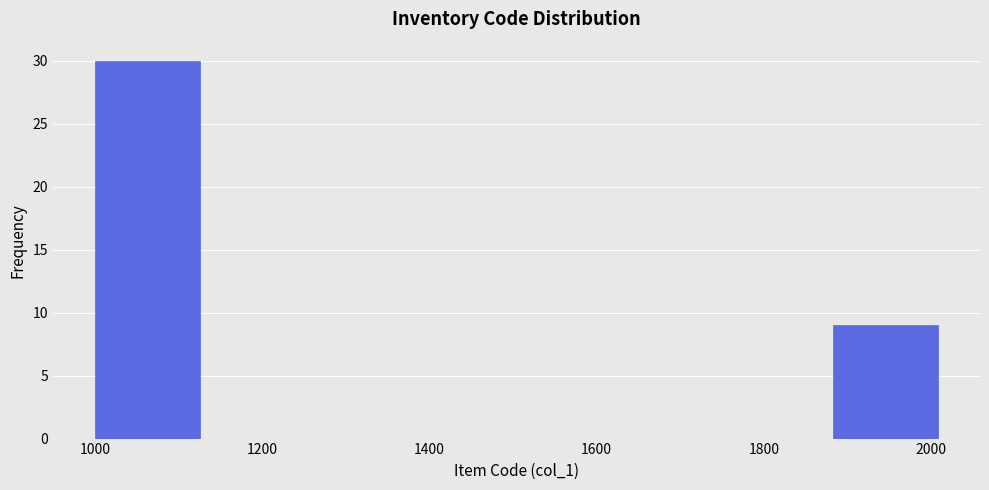

Reading left to right, transcribe this chart: for each bar, give the range it covers on the x-axis and its height. Neither the bar edges nor the heights are printed on the chart, so give them approximately, as read against the axes.

1000 to 1126: 30
1126 to 1252: 0
1252 to 1378: 0
1378 to 1504: 0
1504 to 1630: 0
1630 to 1756: 0
1756 to 1882: 0
1882 to 2008: 9